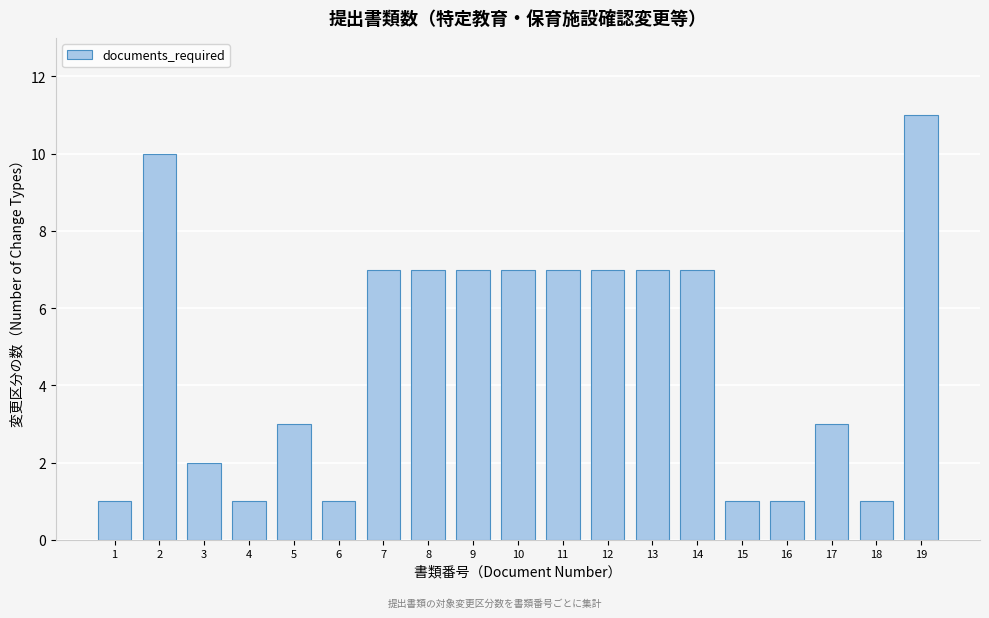

Reading left to right, list all the values displayed in this chart.

1=1	2=10	3=2	4=1	5=3	6=1	7=7	8=7	9=7	10=7	11=7	12=7	13=7	14=7	15=1	16=1	17=3	18=1	19=11